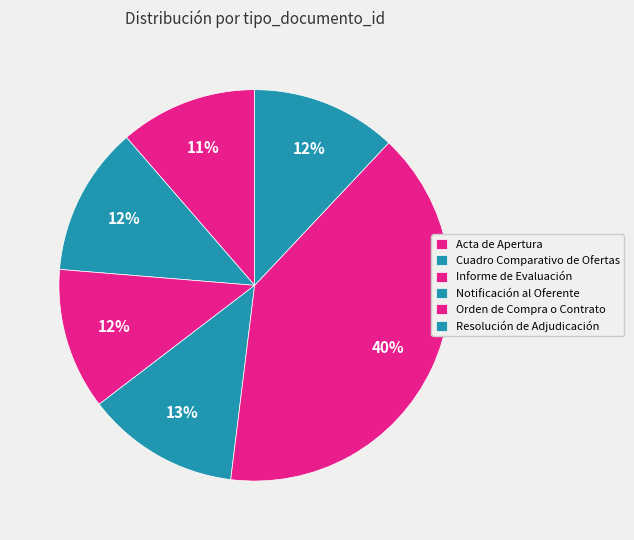

Is it true that Informe de Evaluación is 1% of the pie?

False